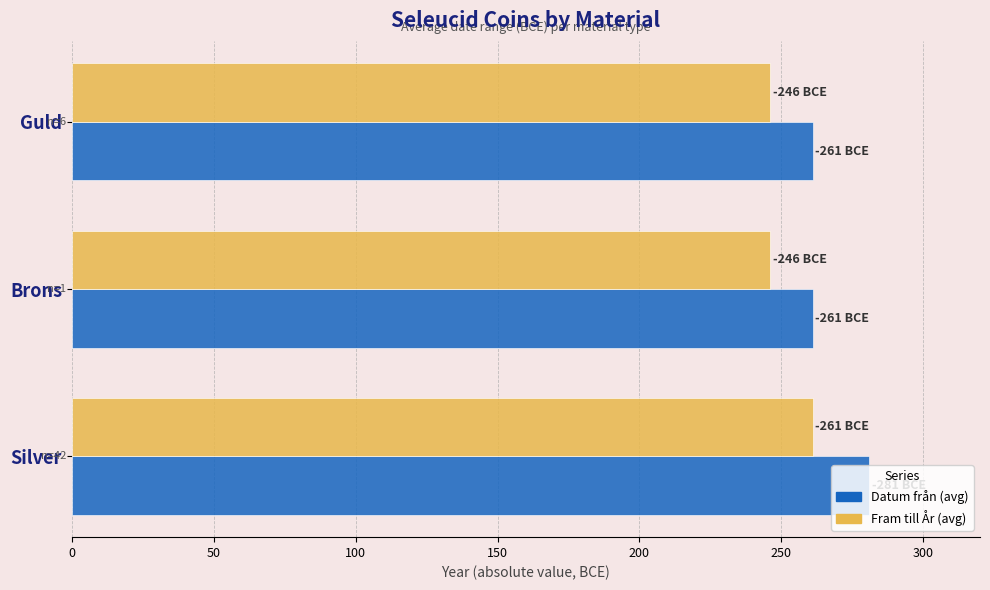

List the series in order of their peak value, highest first.

Datum från (avg), Fram till År (avg)